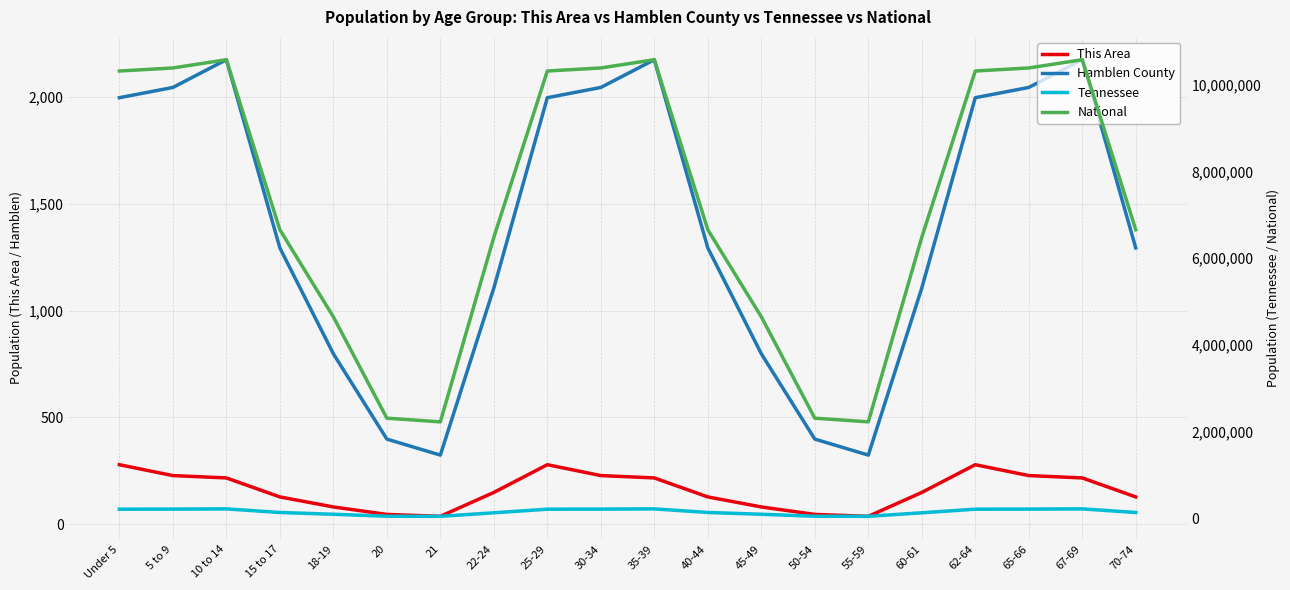

Rank the series at 5 to 9 from lowest to highest value.

This Area, Hamblen County, Tennessee, National